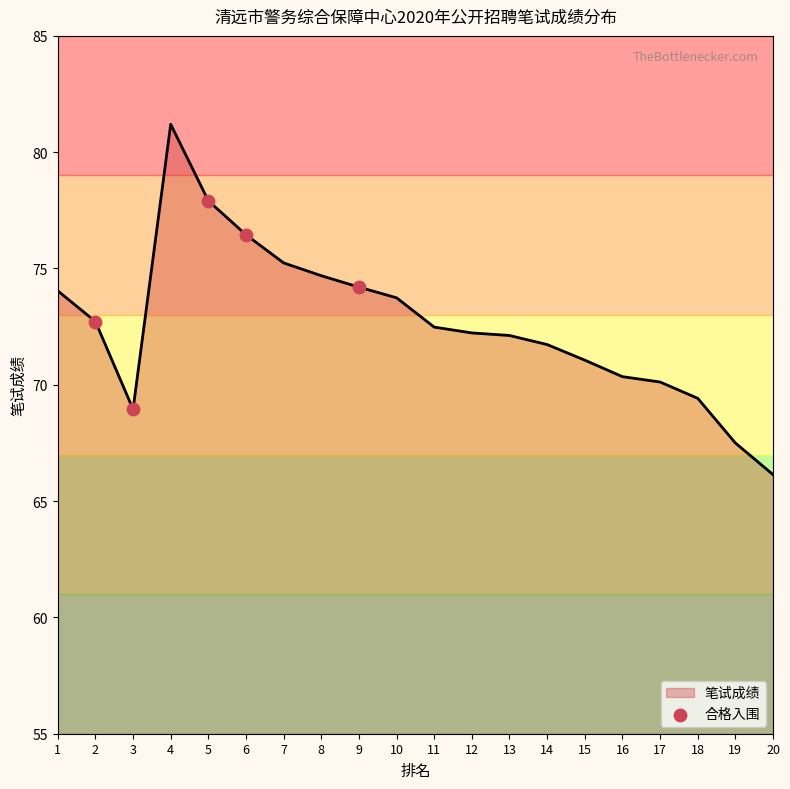

What is the change in value from 2 to 3?

-3.8